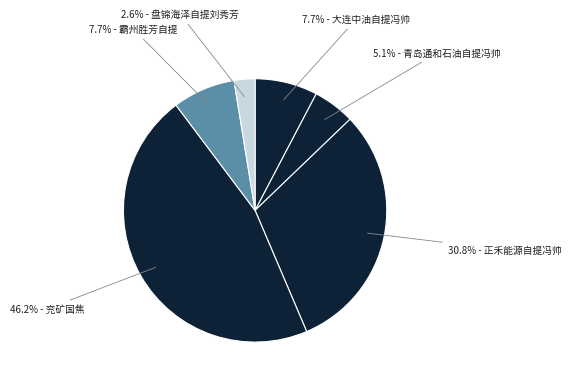

Count the number of slices in the pie.

6